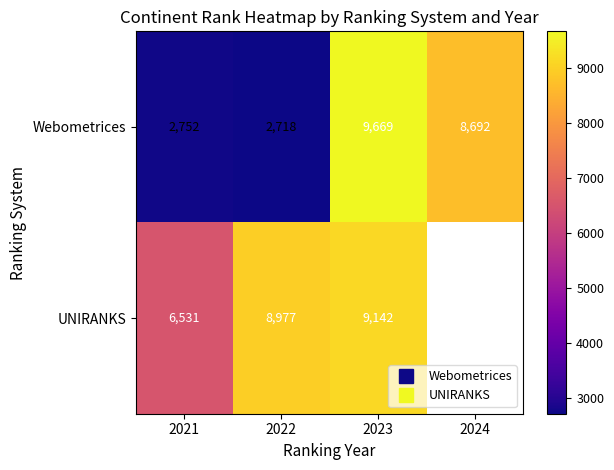

At how many categories does at least one series exceed 8969?

2